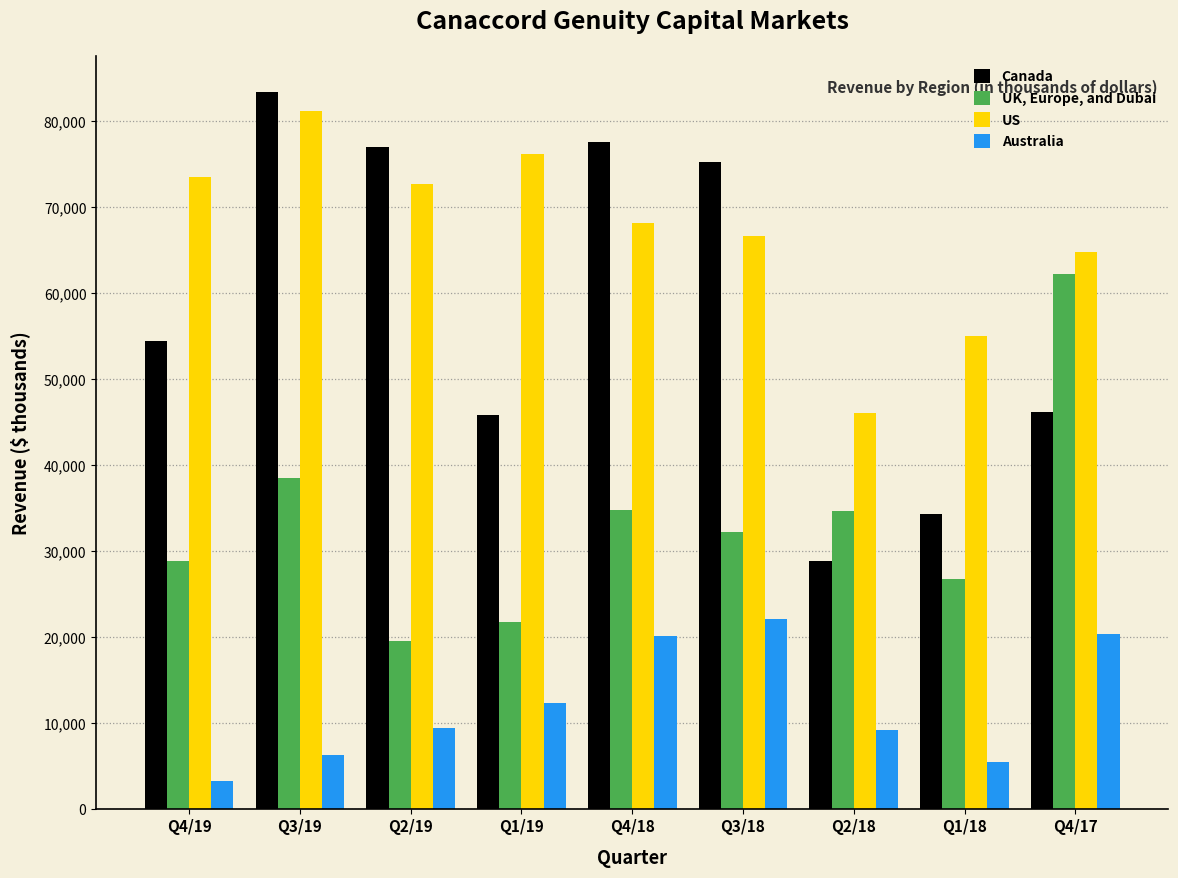

What is the difference between the second highest and minimum values in the Canada series?

48784